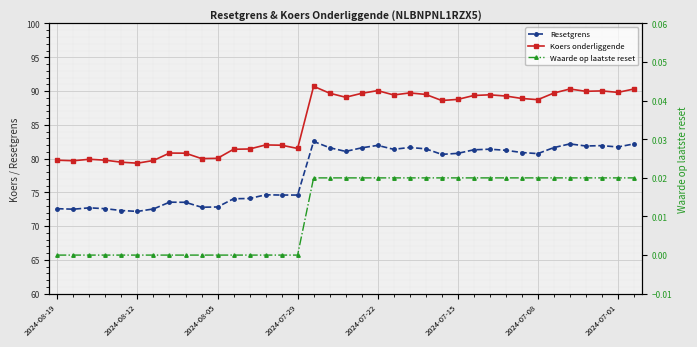

The value of Koers onderliggende at 19 is 36.6. True or false?

False